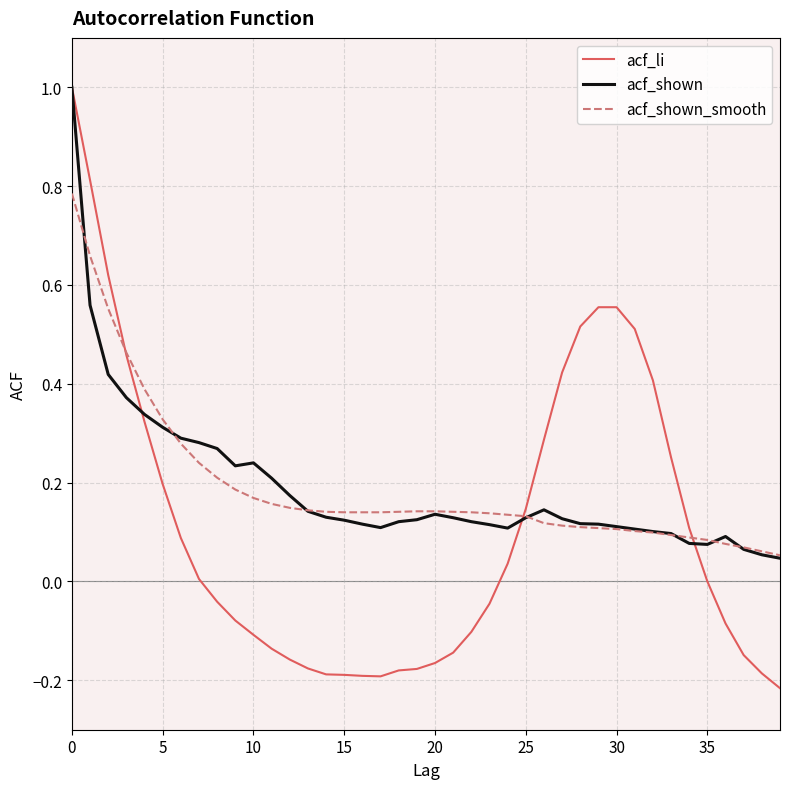

What is the maximum value for acf_shown?

1.0